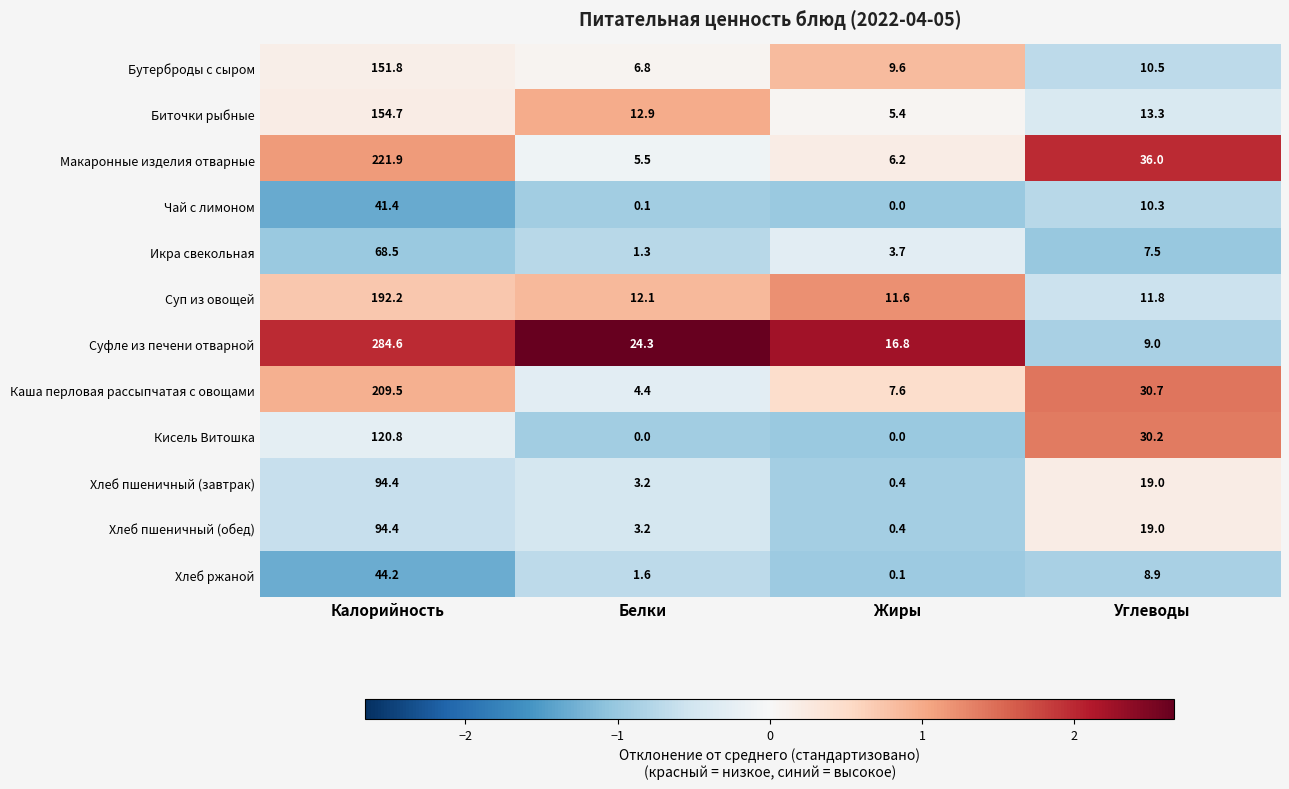

Which series has the largest total across all categories?

Суфле из печени отварной